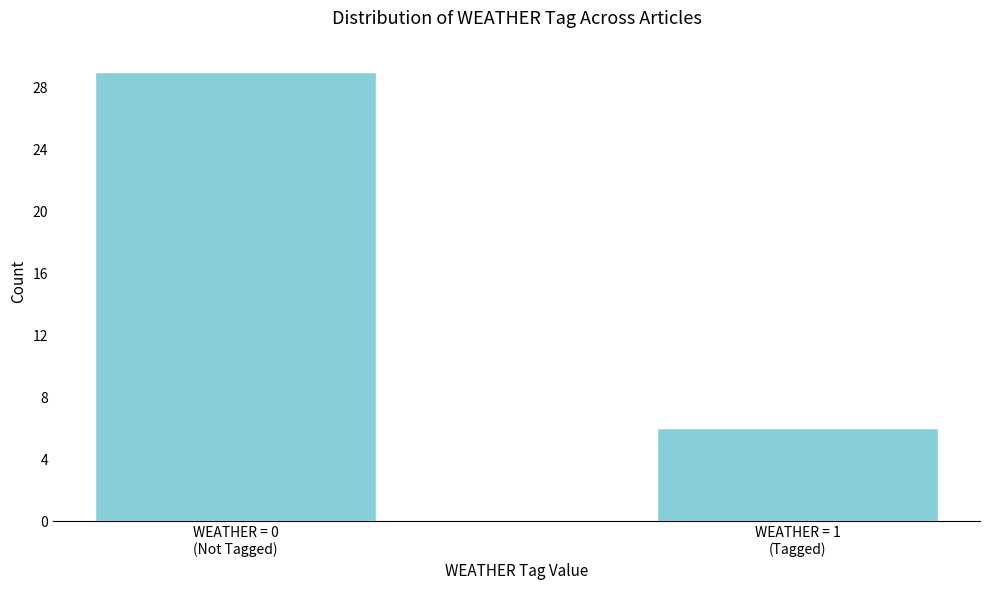

Reading left to right, what are all the values shown in this chart?

29	6